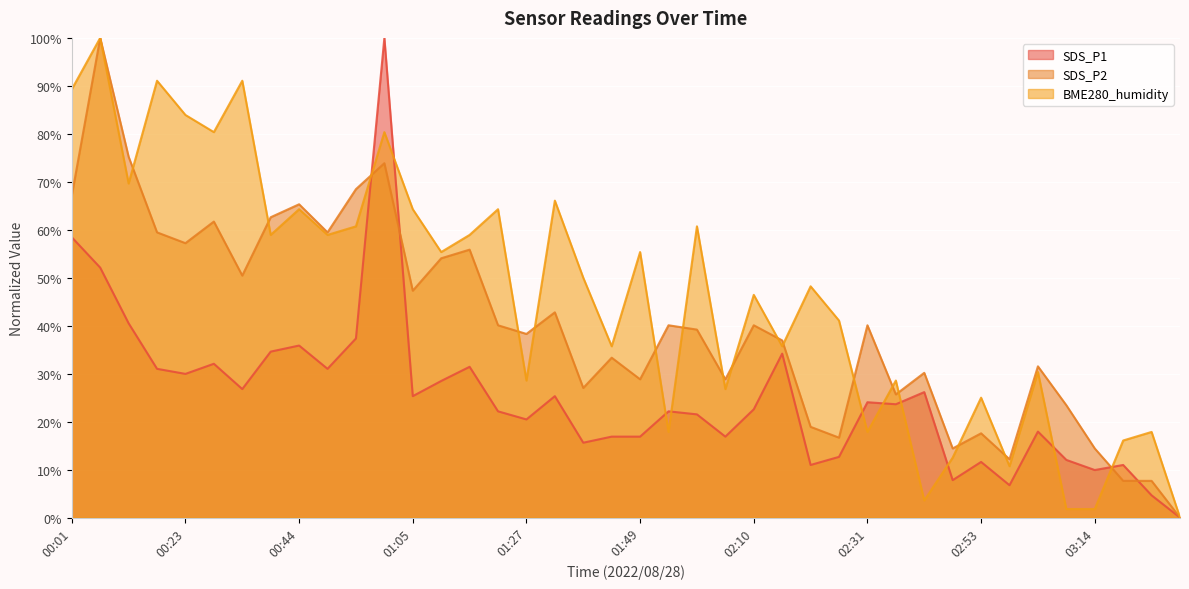

True or false: BME280_humidity has a value of 111.3 at 01:22.

False